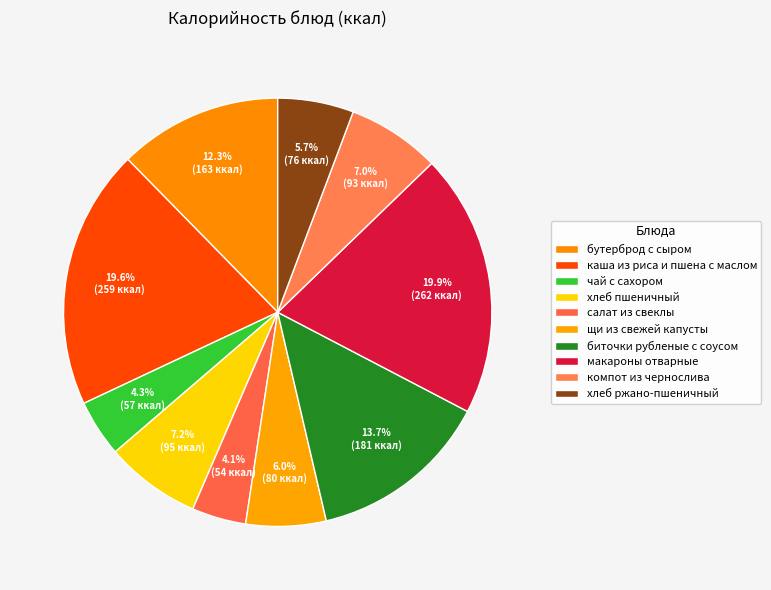

Between хлеб пшеничный and хлеб ржано-пшеничный, which is larger?

хлеб пшеничный